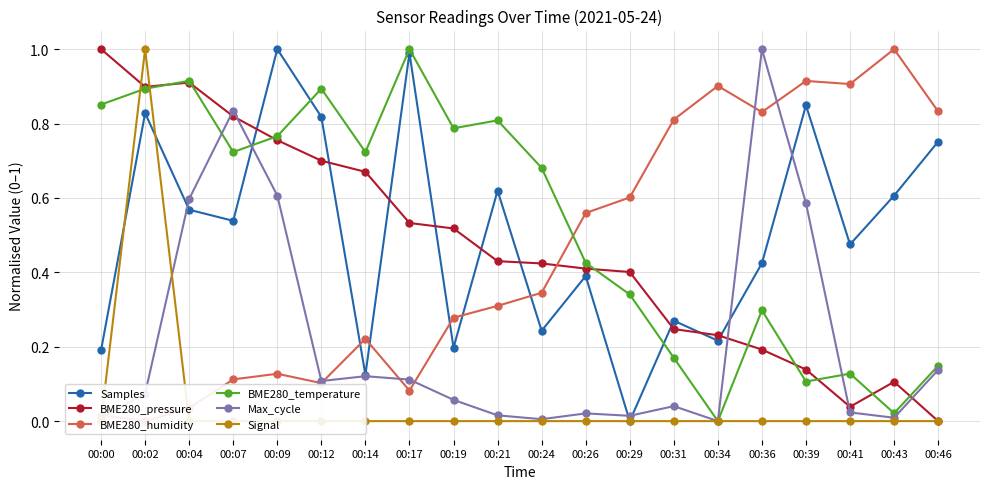

At 00:21, list the series in order from largest to smallest.

BME280_temperature, Samples, BME280_pressure, BME280_humidity, Max_cycle, Signal